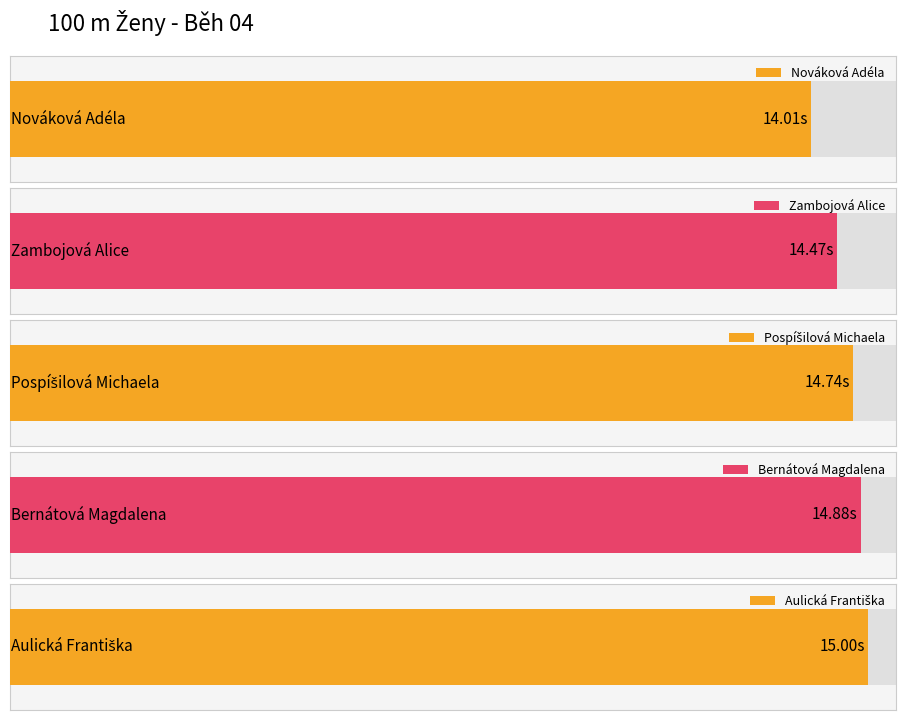

Which category has the highest value across all series?

Aulická Františka